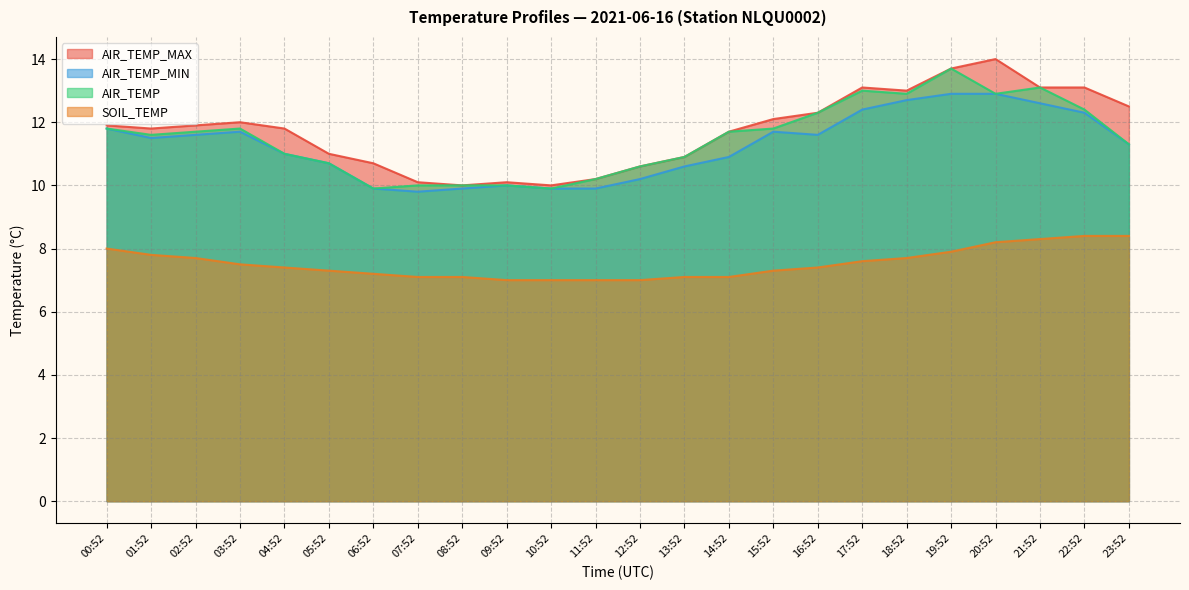

Does the chart have visible grid lines?

Yes